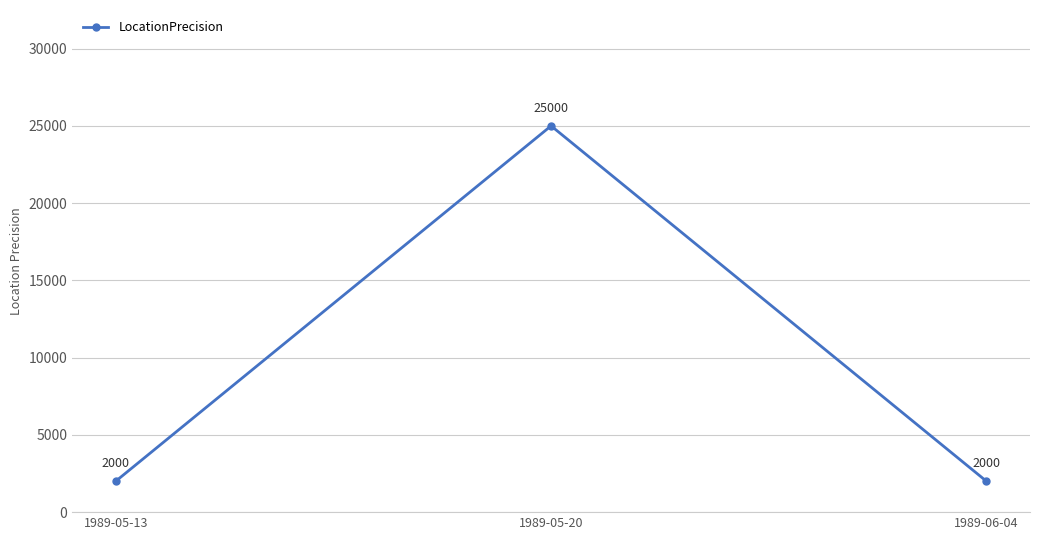

What is the sum of all values?

29000